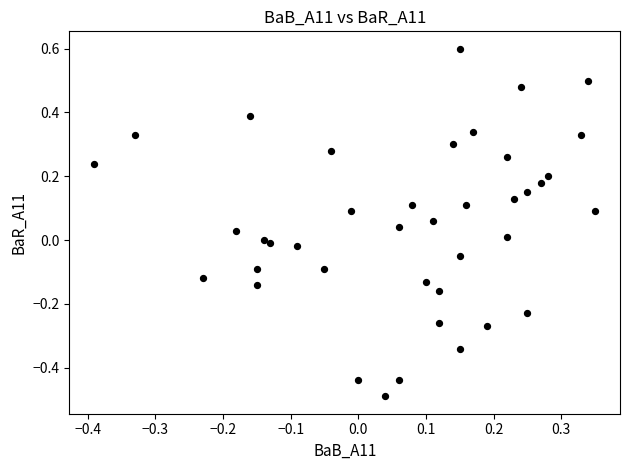

What is the range of Y values (max minus min)?

1.1